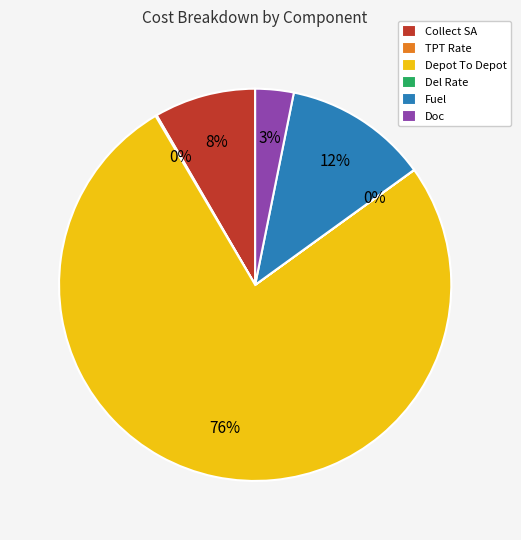

Combined, do Doc and Fuel account for over 50%?

No